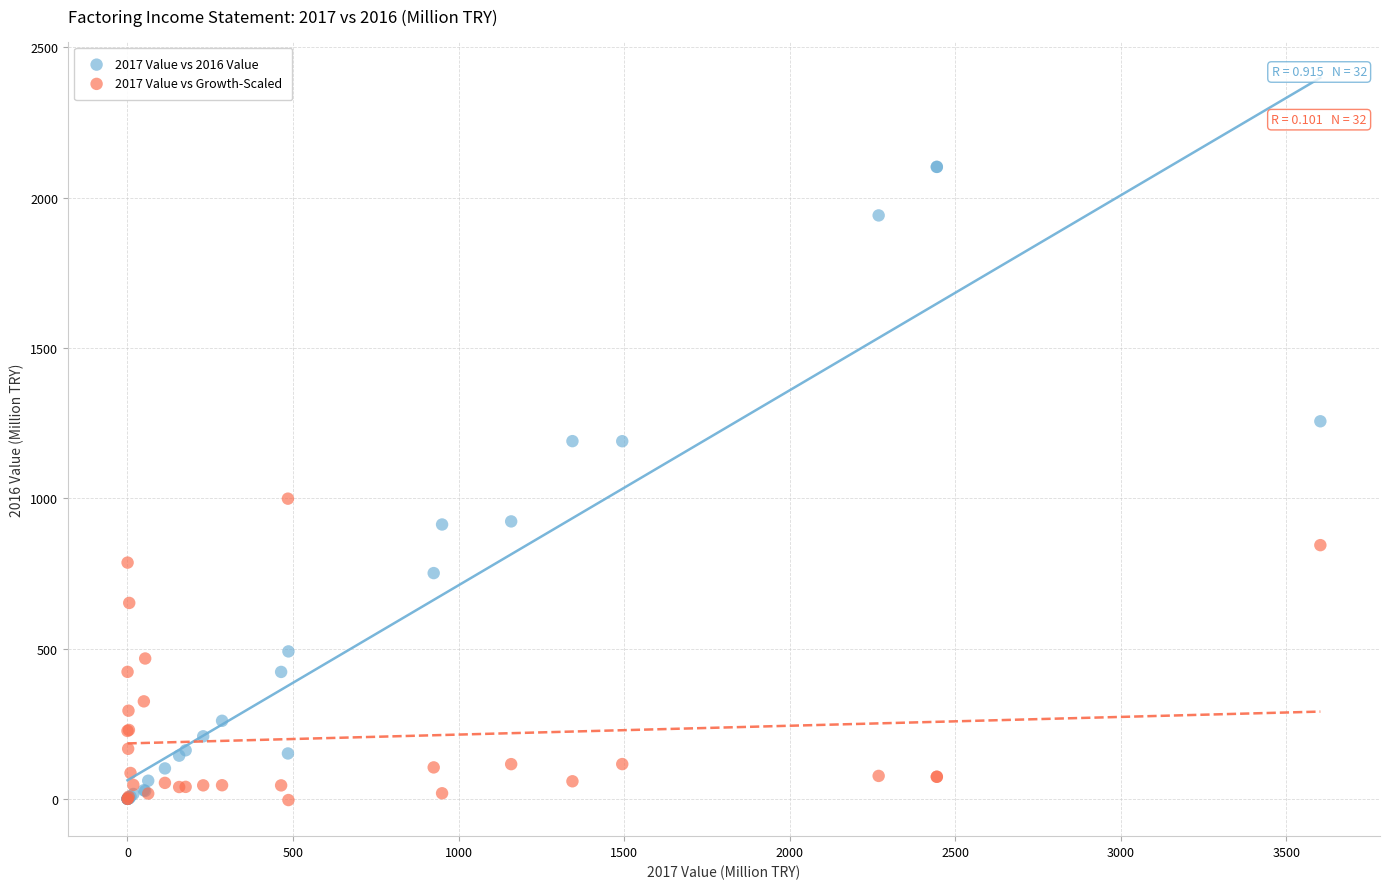

Across all series, what Y value is closest to 1049?

998.7